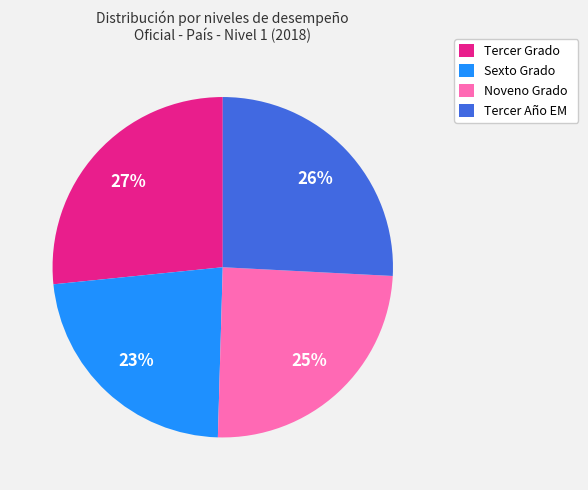

Between Tercer Año EM and Sexto Grado, which is larger?

Tercer Año EM